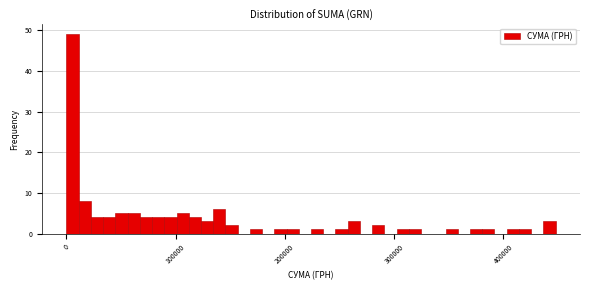

Around what value on the x-axis is the tallest bar? Give the approximate position of its centre, as read against the axis.

10000